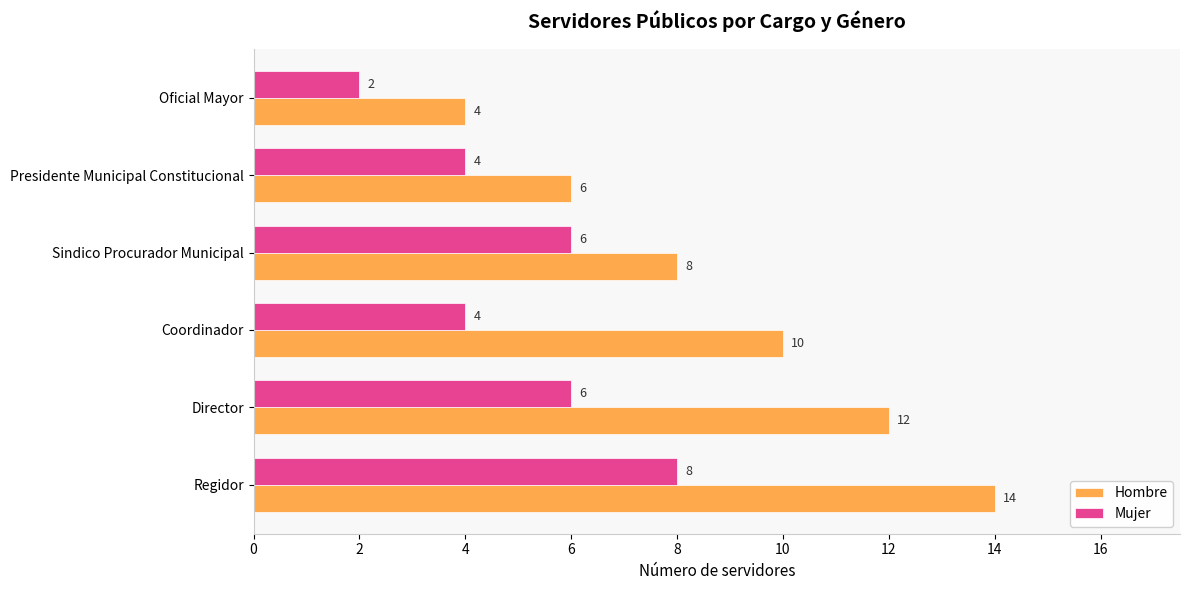

How many values in the Mujer series are below 6?

3